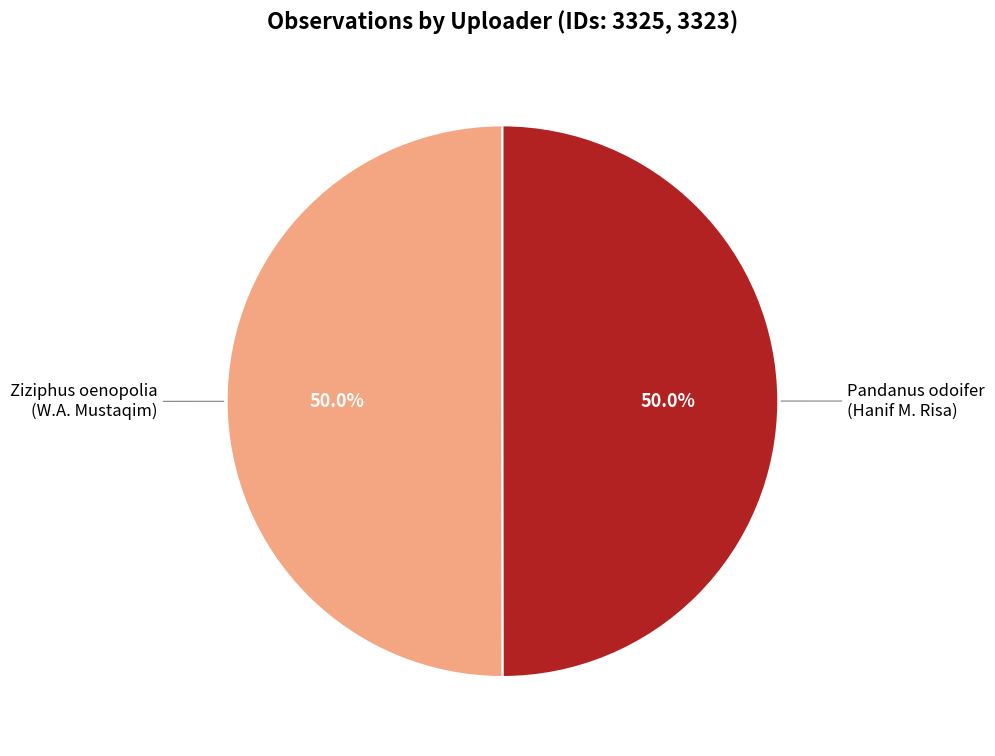

How many segments does this pie chart have?

2